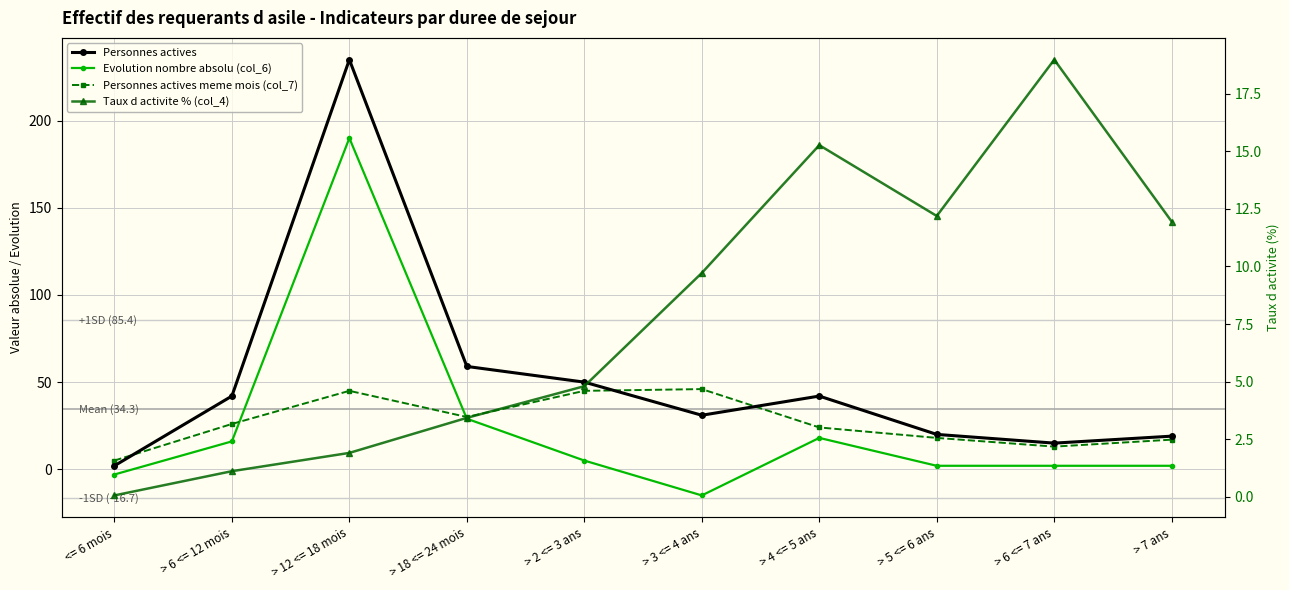

Reading right to left, extract all data points from this chart.

Personnes actives: 19.0	15.0	20.0	42.0	31.0	50.0	59.0	235.0	42.0	2.0
Evolution nombre absolu (col_6): 2.0	2.0	2.0	18.0	-15.0	5.0	29.0	190.0	16.0	-3.0
Personnes actives meme mois (col_7): 17.0	13.0	18.0	24.0	46.0	45.0	30.0	45.0	26.0	5.0
Taux d activite % (col_4): 11.9	19.0	12.2	15.3	9.7	4.8	3.4	1.9	1.1	0.1